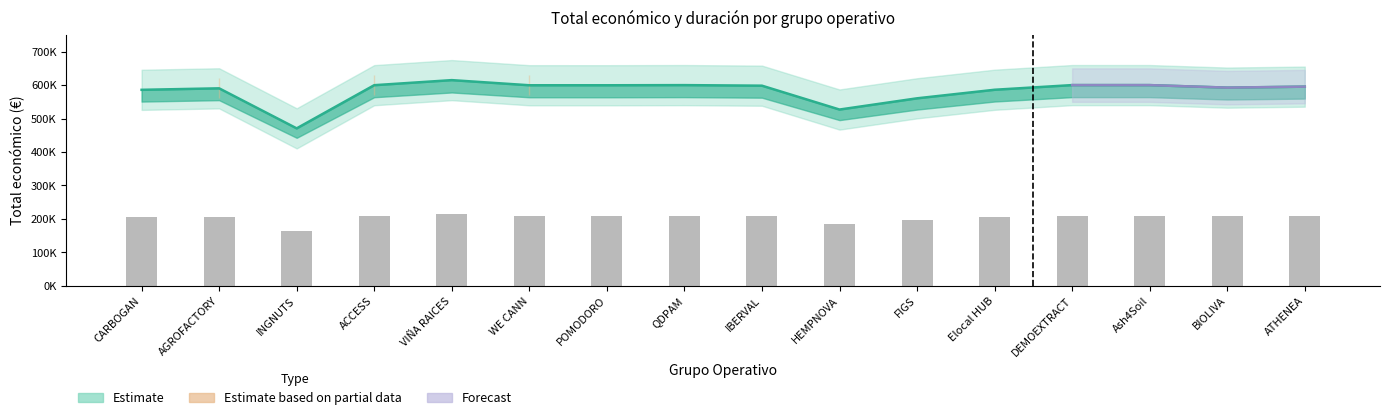

What is the maximum value shown in the chart?

614907